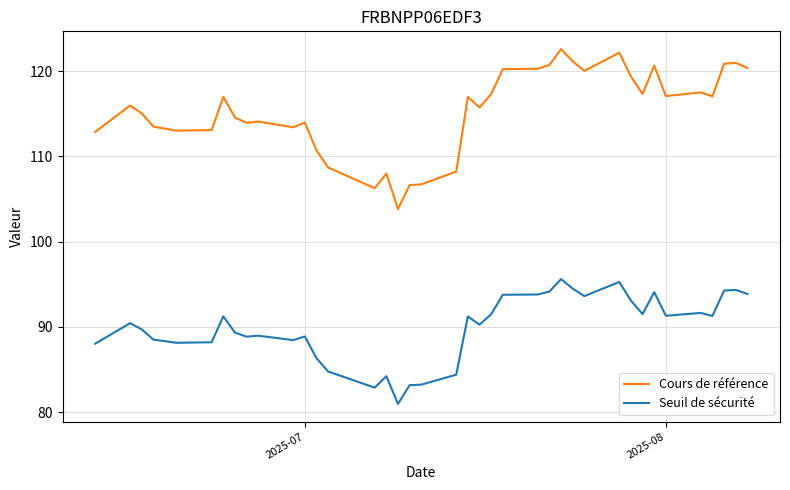

What is the maximum value shown in the chart?

122.6